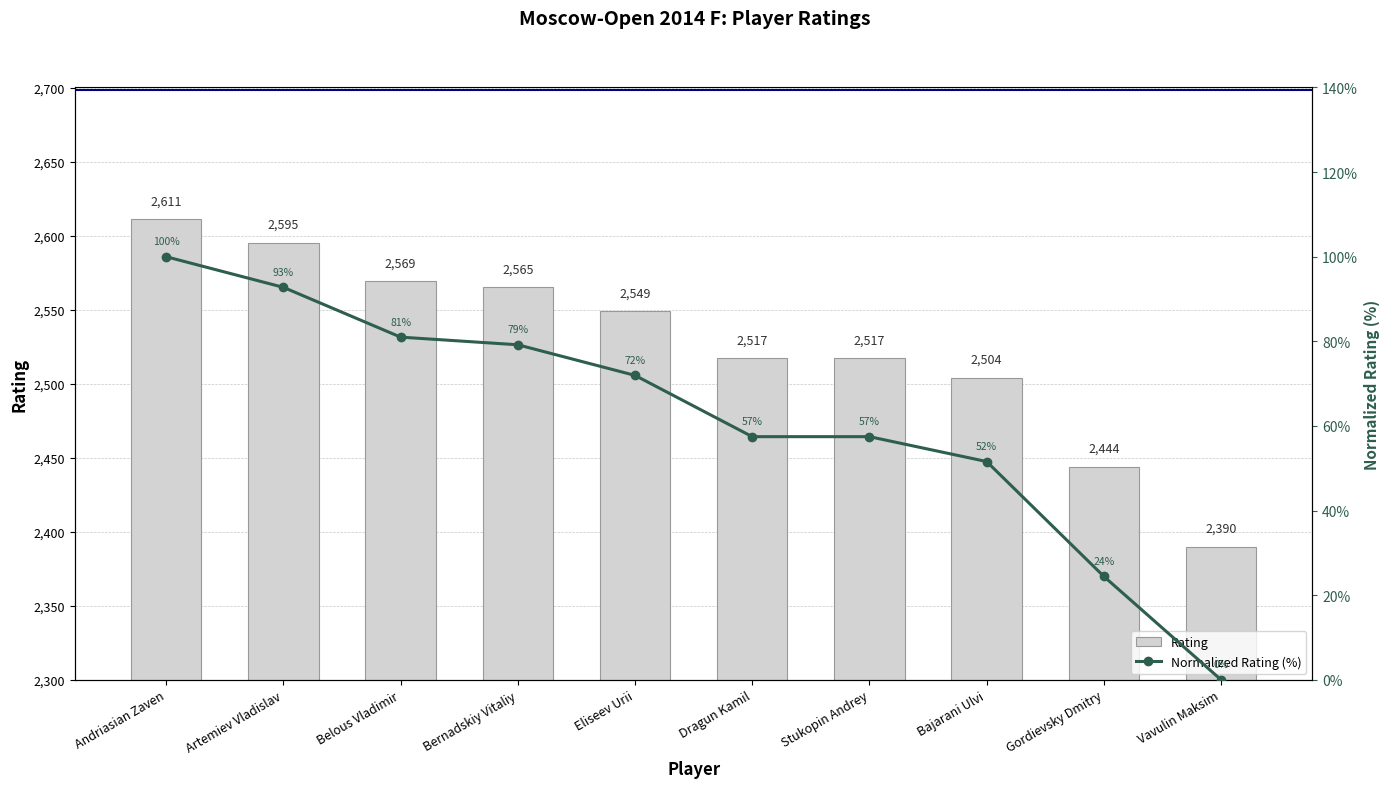

Reading left to right, extract all data points from this chart.

Rating: 2611.0	2595.0	2569.0	2565.0	2549.0	2517.0	2517.0	2504.0	2444.0	2390.0
Normalized Rating (%): 100.0	92.8	81.0	79.2	71.9	57.5	57.5	51.6	24.4	0.0